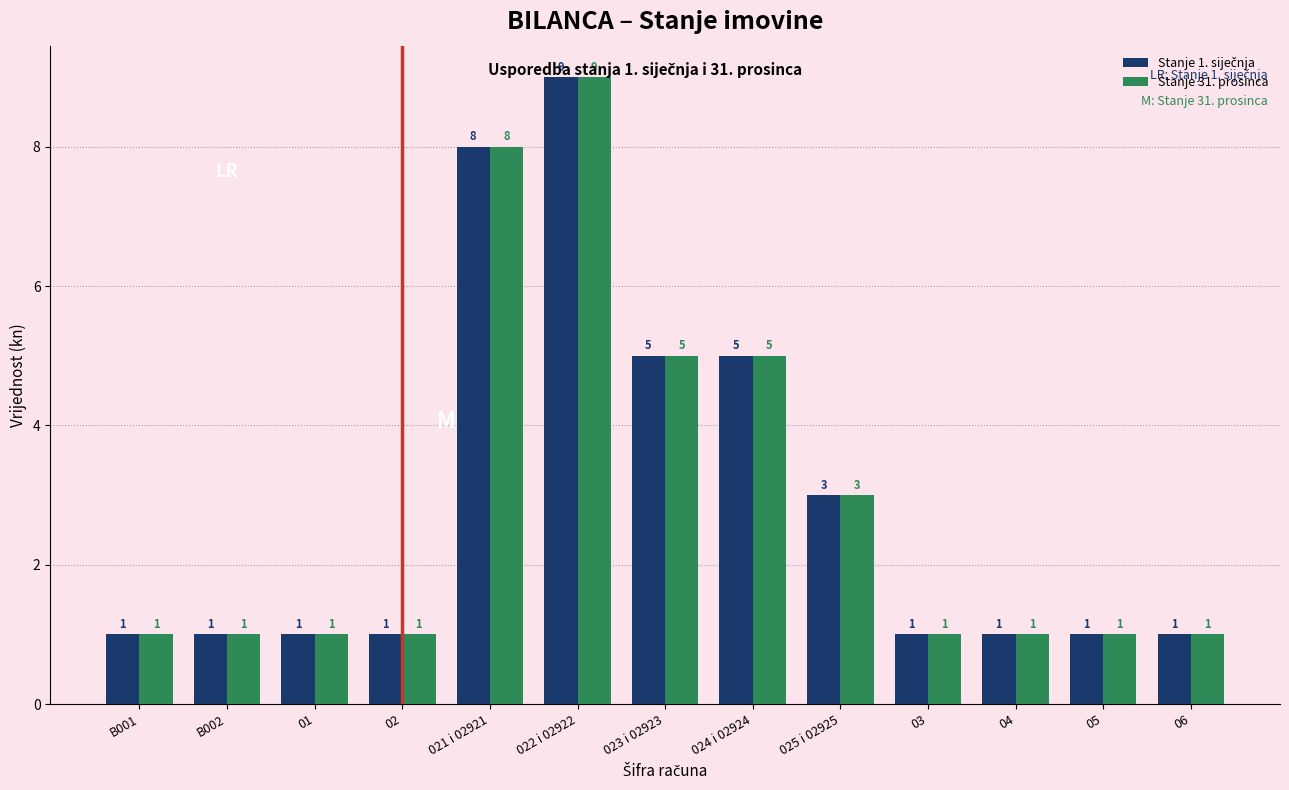

At which category is the sum across all series the highest?

022 i 02922